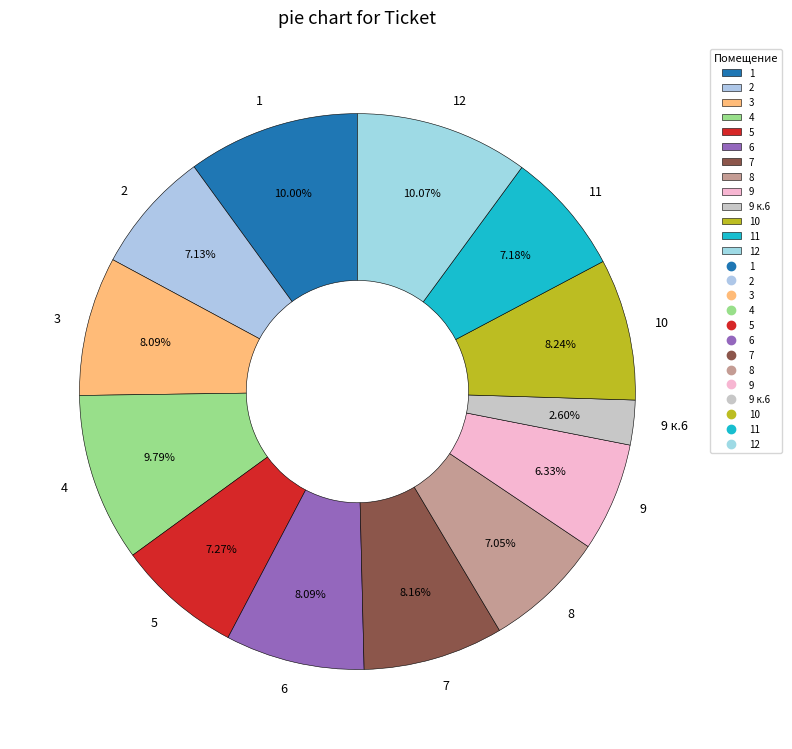

To the nearest percent, what is the combined percentage of 5 and 3?

15%